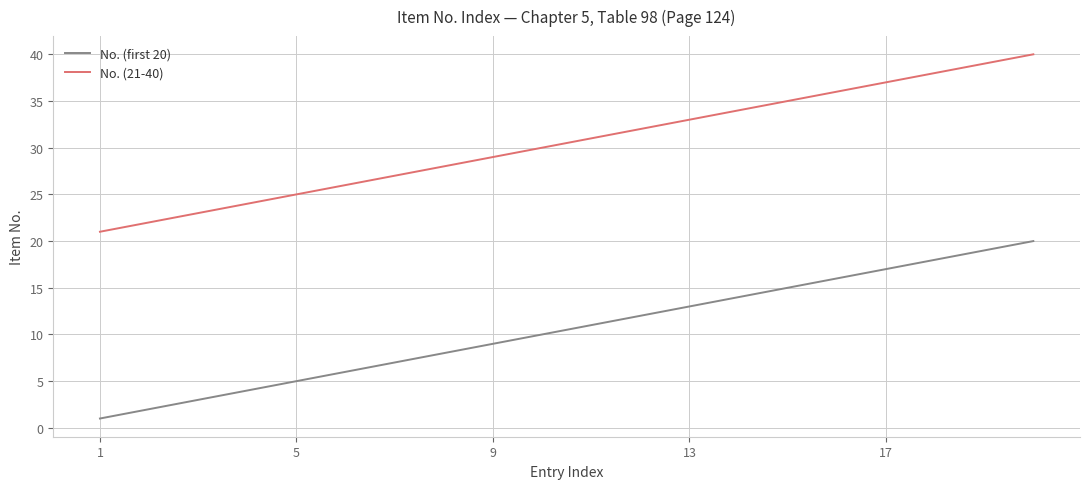

How many lines are shown in the chart?

2